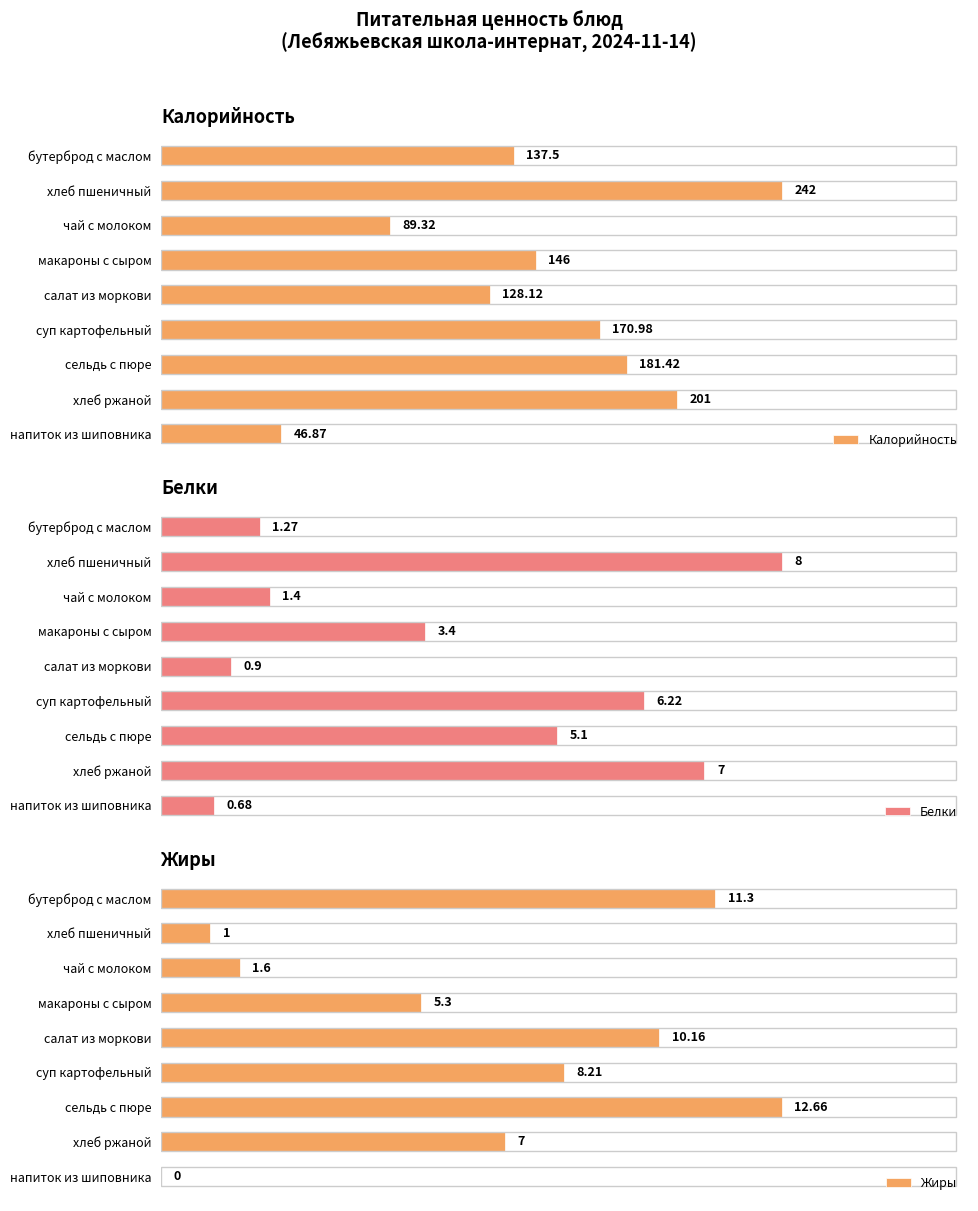

Where is Калорийность nearest to the value 144?

макароны с сыром